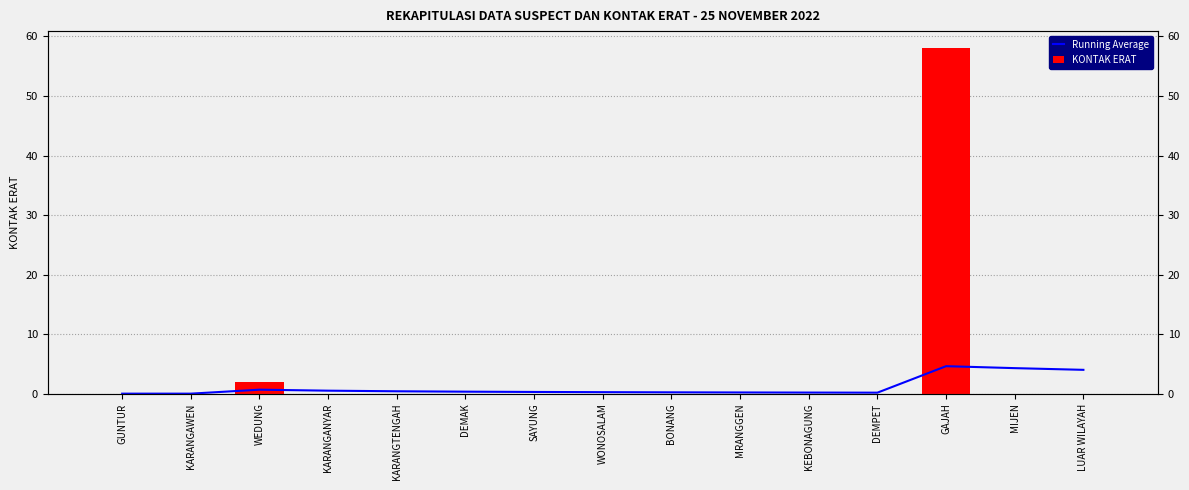

How many bars are there in total?

30